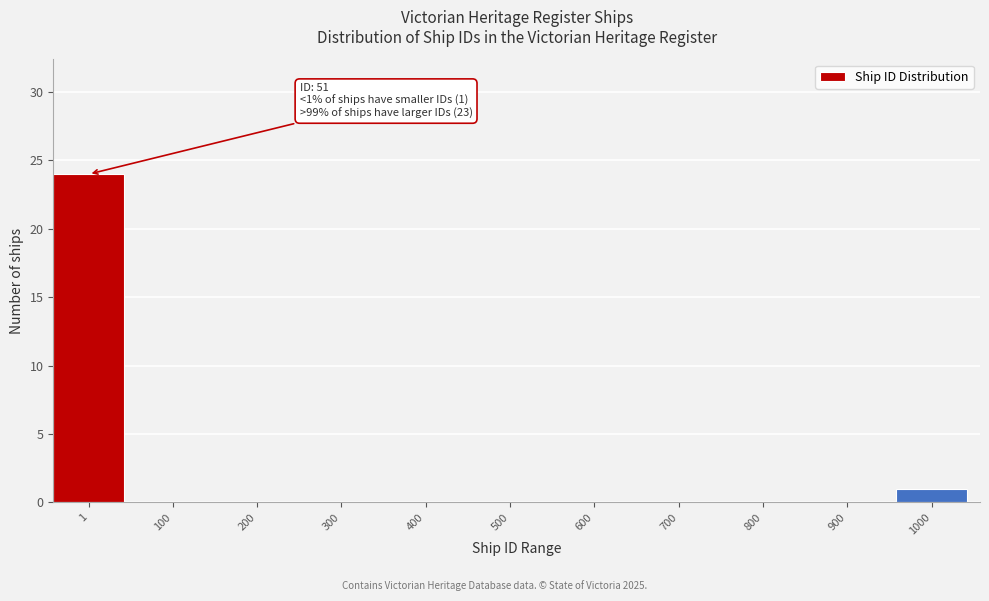

Reading left to right, list all the values displayed in this chart.

1=24	100=0	200=0	300=0	400=0	500=0	600=0	700=0	800=0	900=0	1000=1